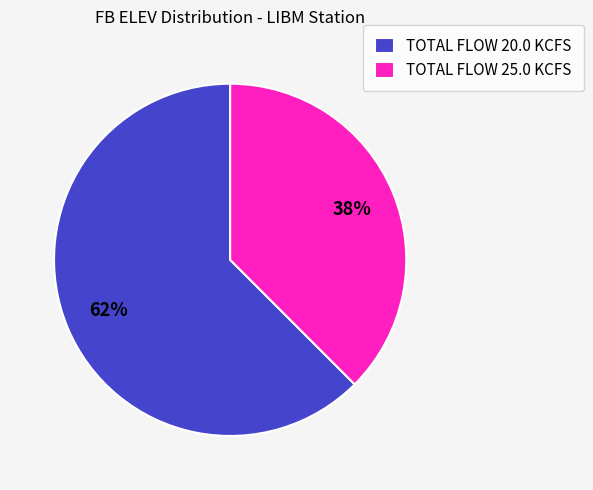

Is the sum of TOTAL FLOW 20.0 KCFS and TOTAL FLOW 25.0 KCFS greater than half?

Yes